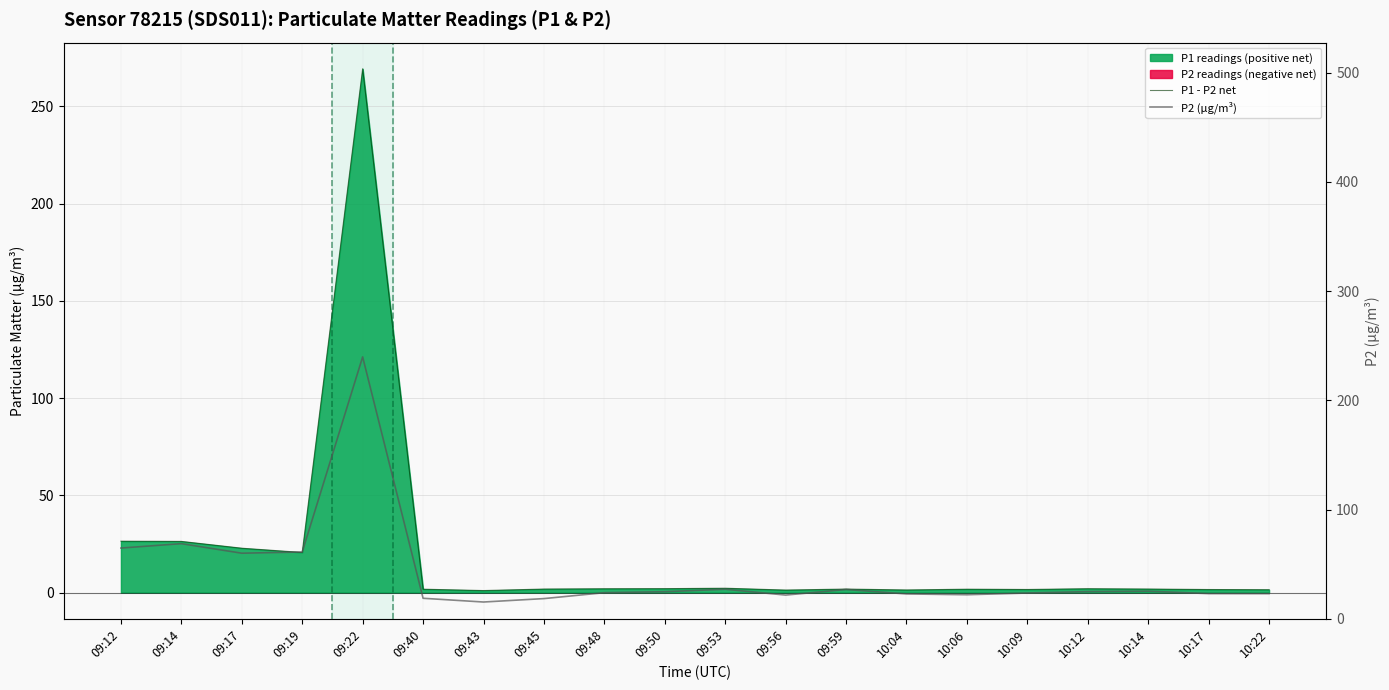

At which category is the sum across all series the highest?

09:22